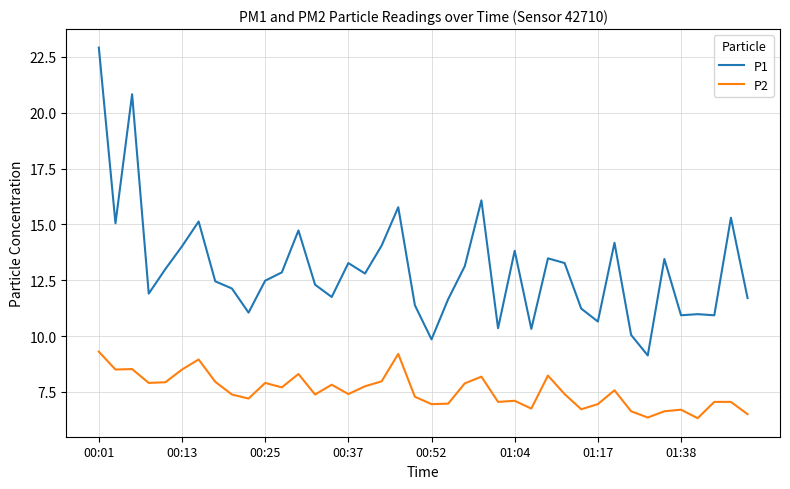

Rank the series by their maximum value, from highest to lowest.

P1, P2